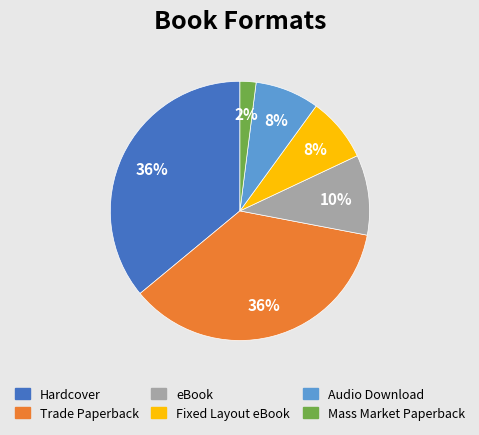

To the nearest percent, what is the difference between the Fixed Layout eBook and Mass Market Paperback slice percentages?

6%